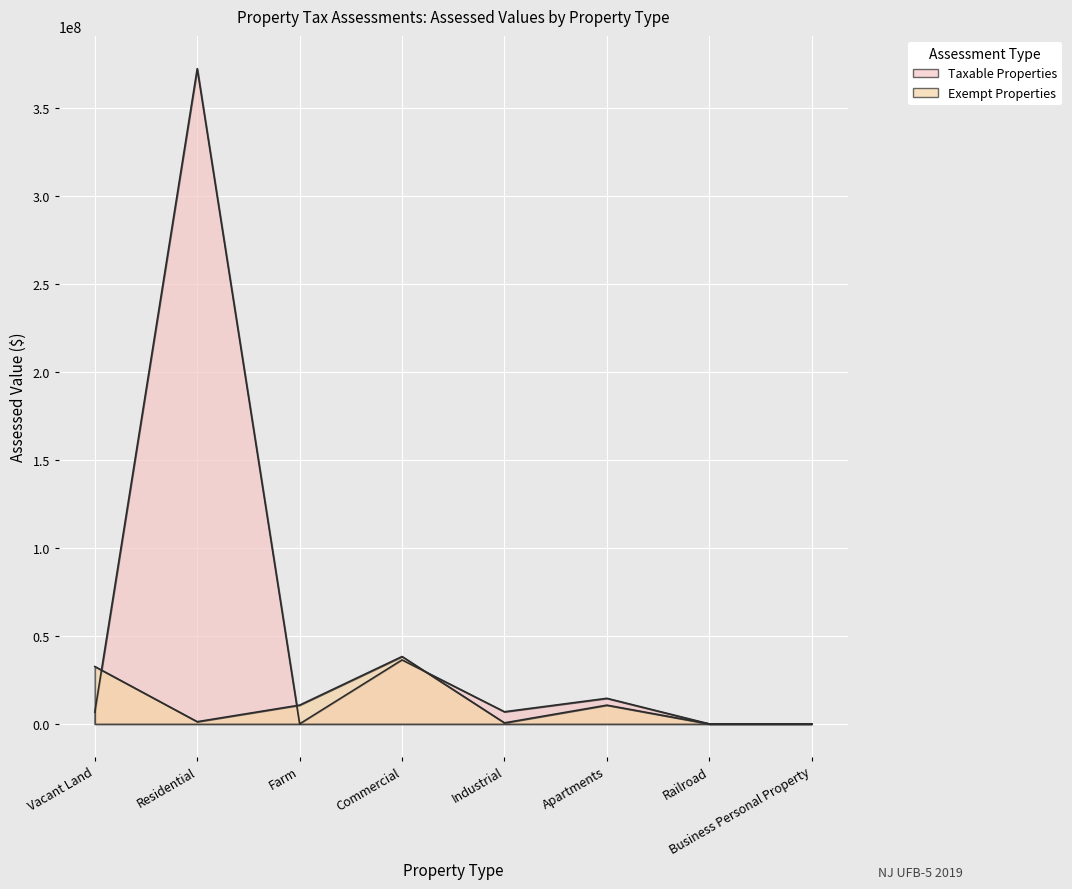

Is it true that Exempt Properties equals 10670200 at Farm?

True